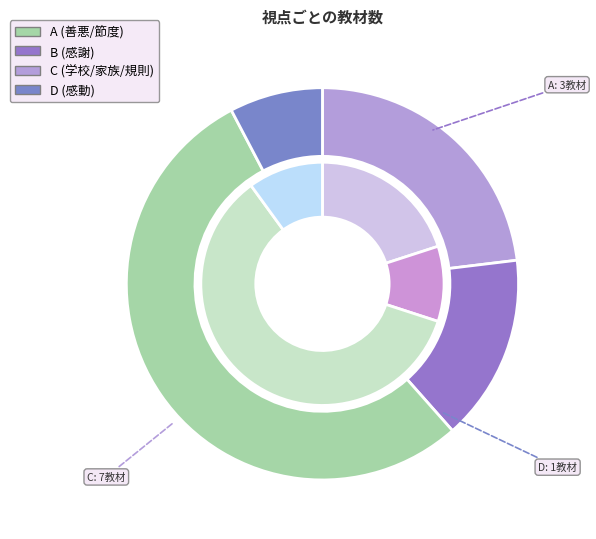

True or false: B accounts for 24% of the total.

False